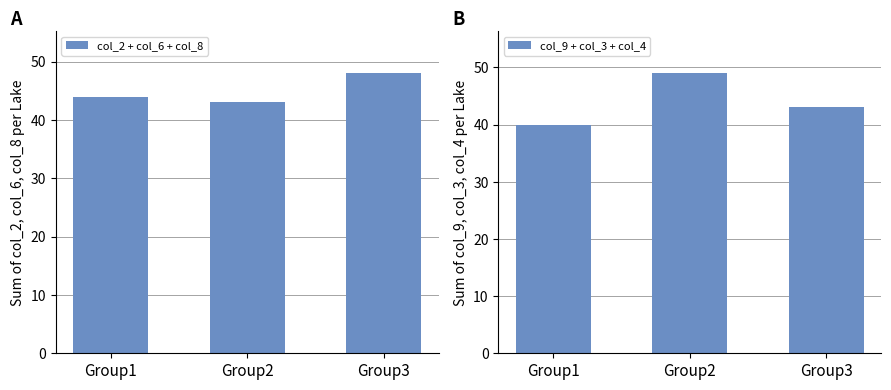

True or false: col_2 + col_6 + col_8 has a value of 48 at Group3.

True